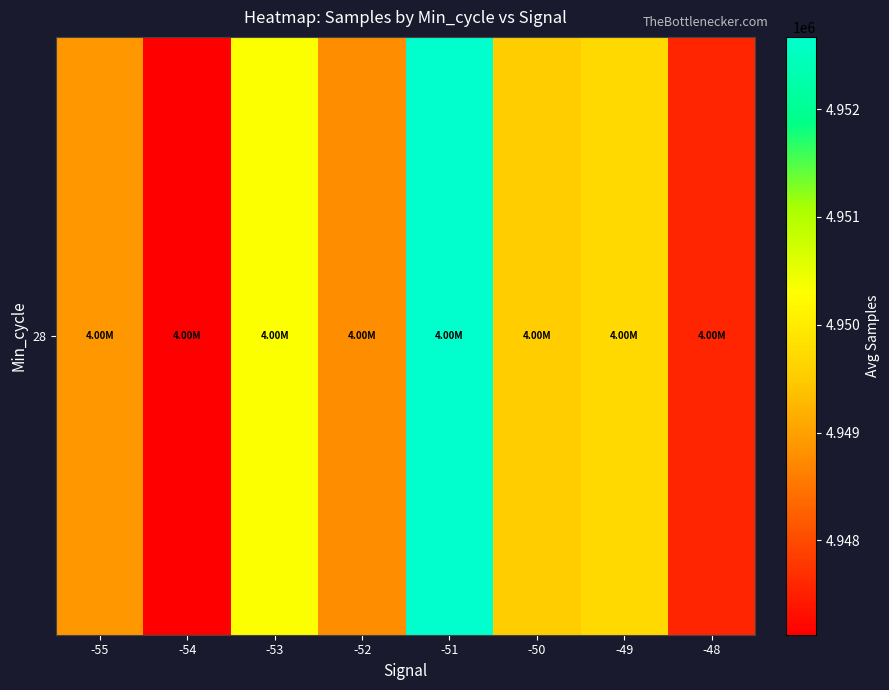

What is the sum of the values at -53 and -48?

9897898.7